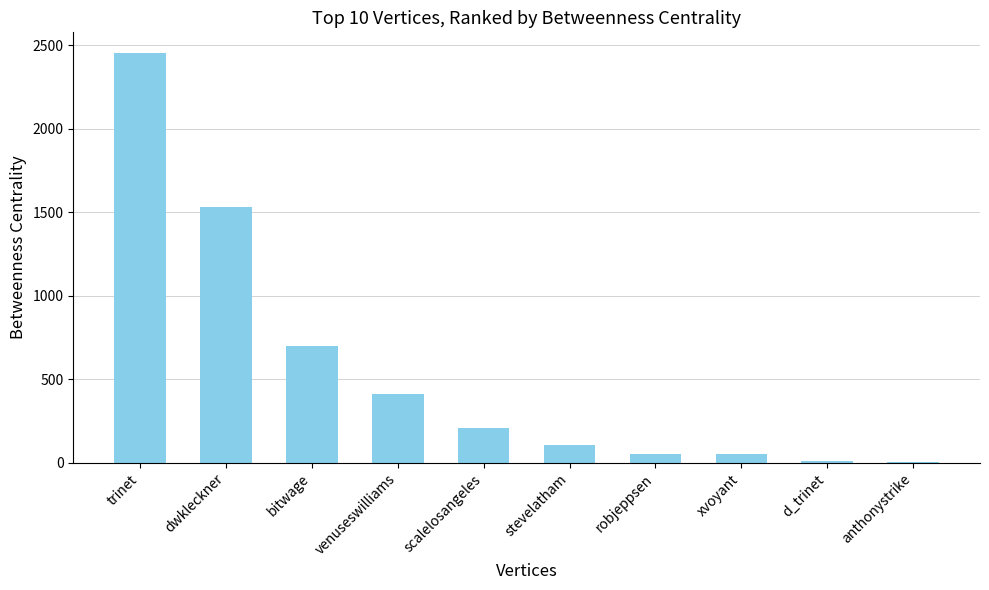

Is it true that the value at bitwage is 700?

True